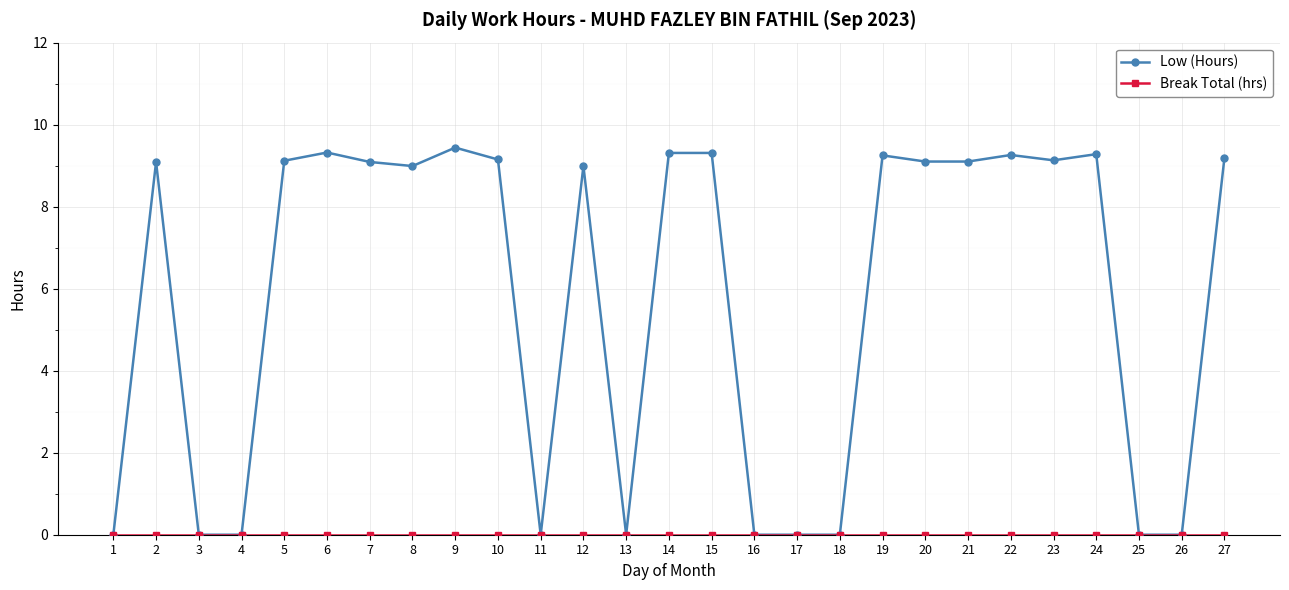

How many series are shown in this chart?

2